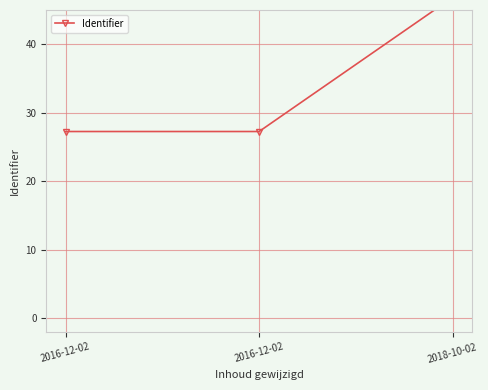

What is the value of the 1st point from the left?

27.3